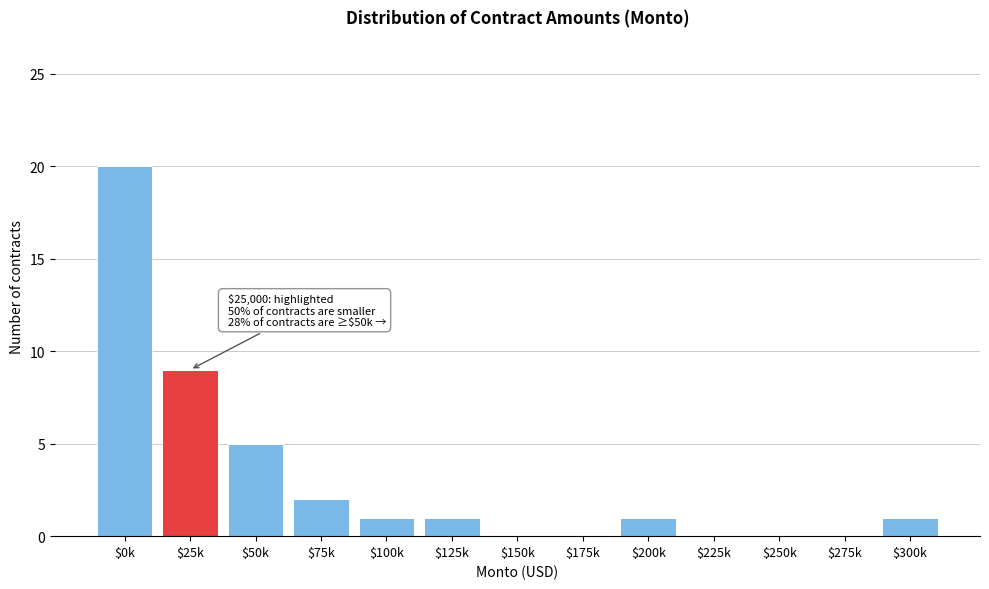

What is the sum of all values?

40